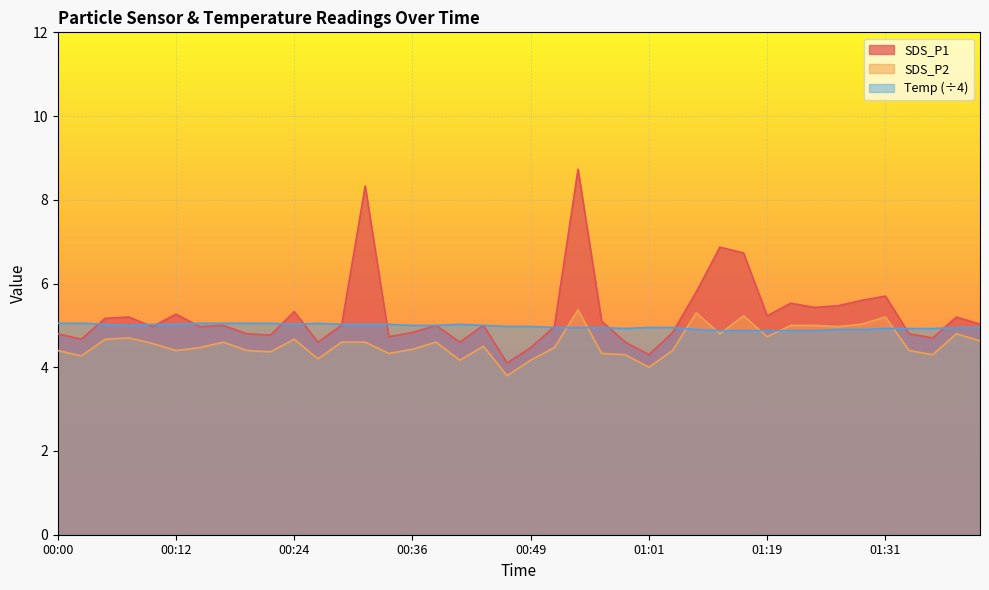

What is the spread (max minus min) of values at 00:56?

0.8